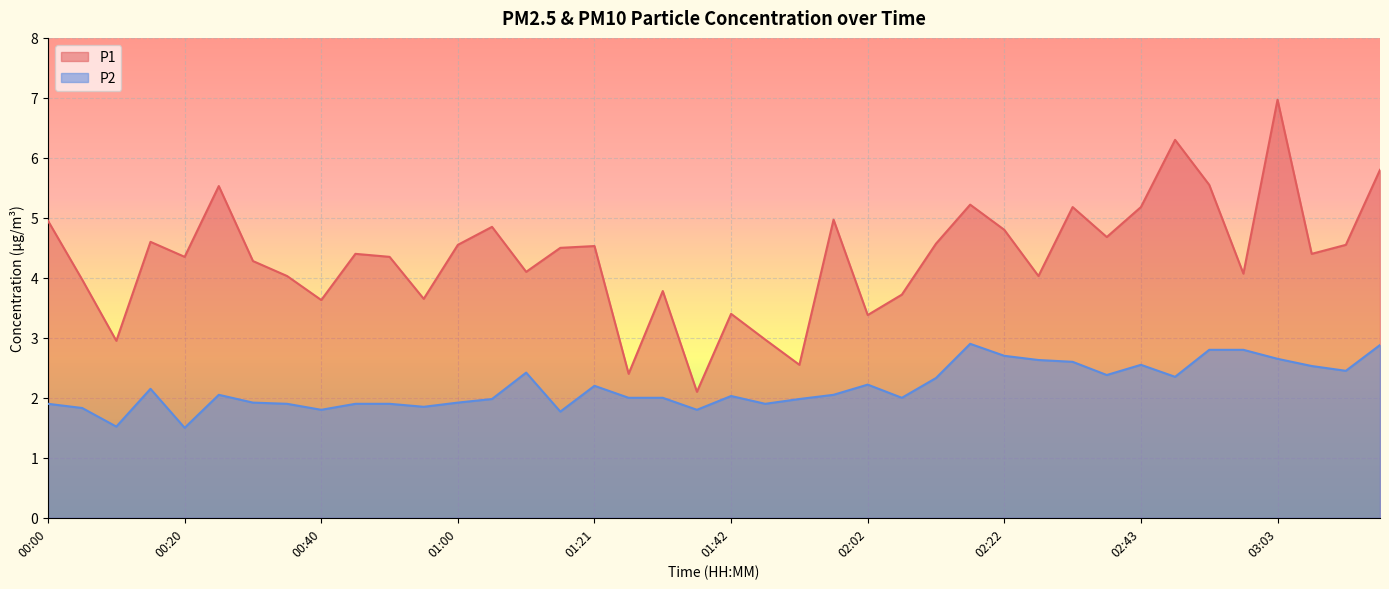

Between 01:47 and 01:00, which is larger?

01:00